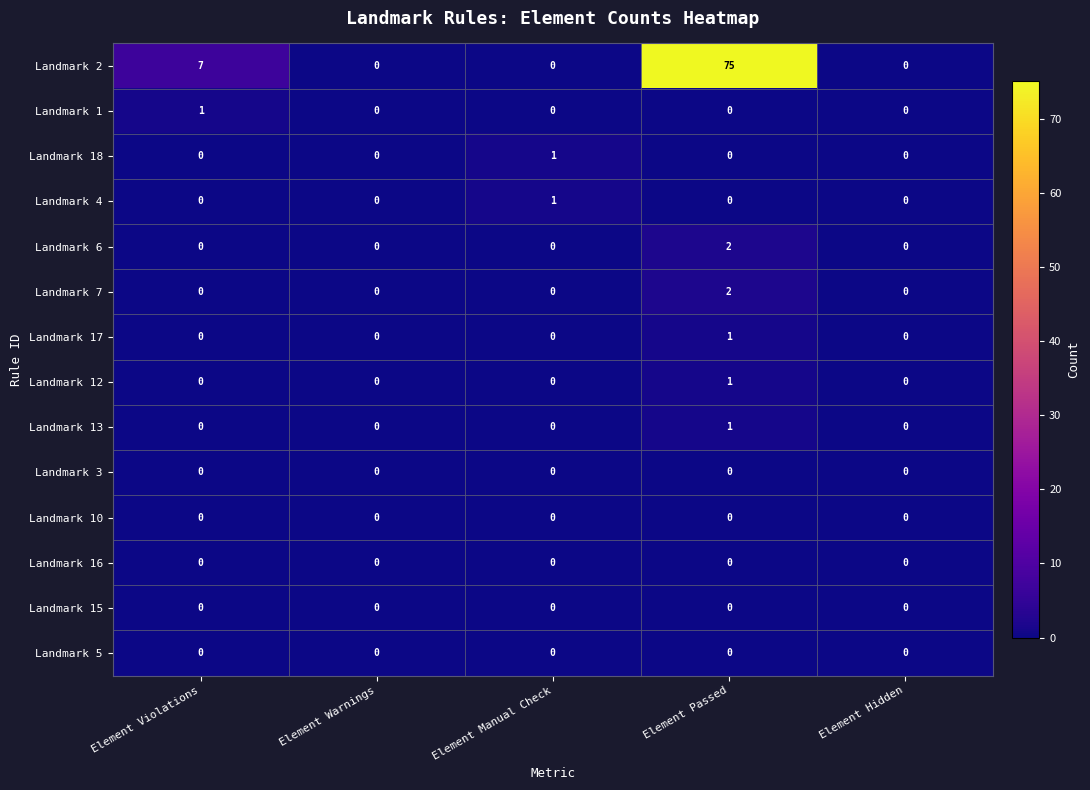

The Landmark 12 series shows -1 at Element Manual Check. True or false?

False